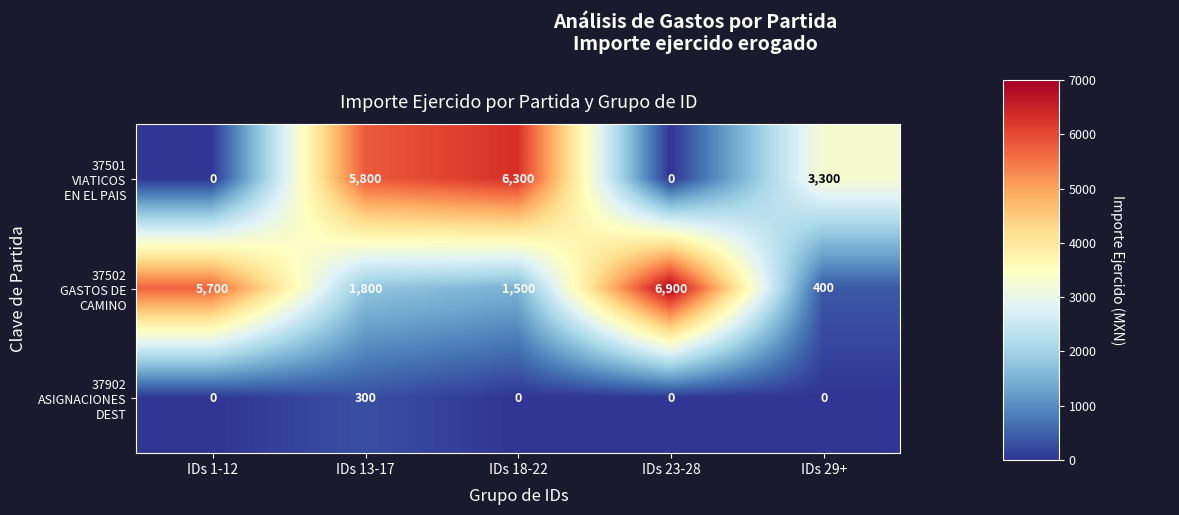

What is the total value across all series at IDs 29+?

3700